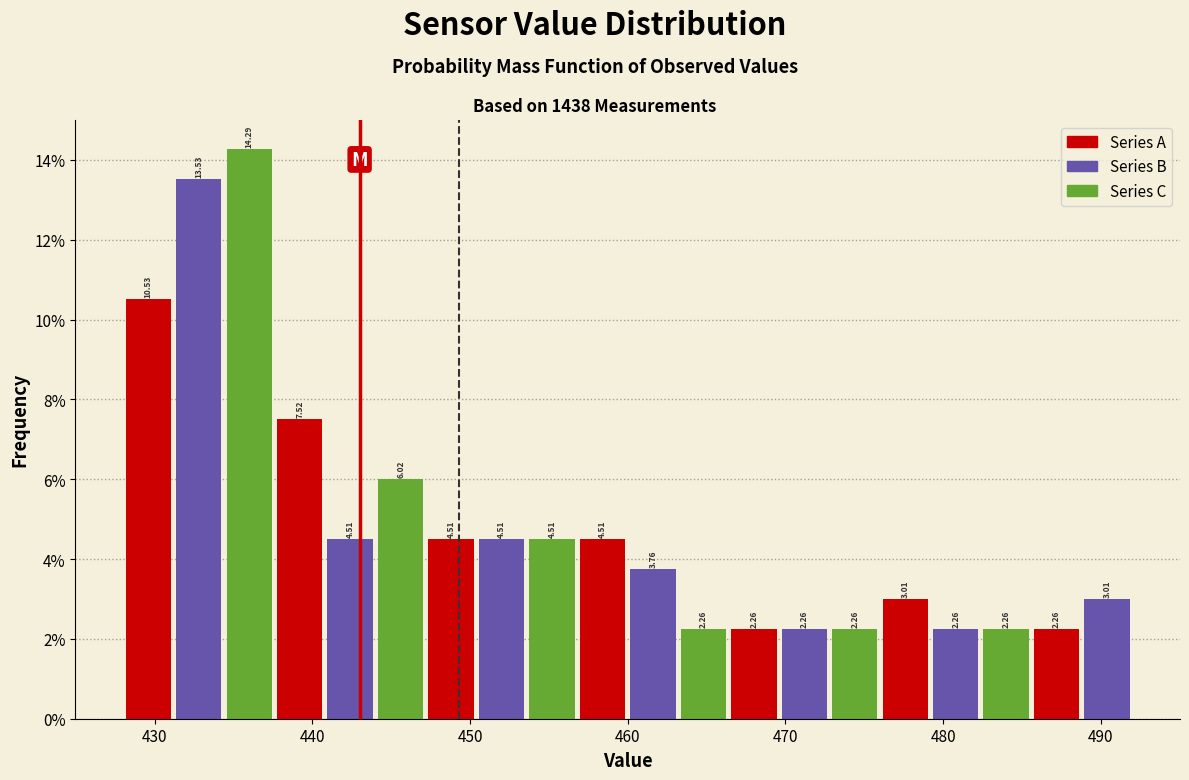

Read against the x-axis, roughly where is the centre of the tallest bar?

436